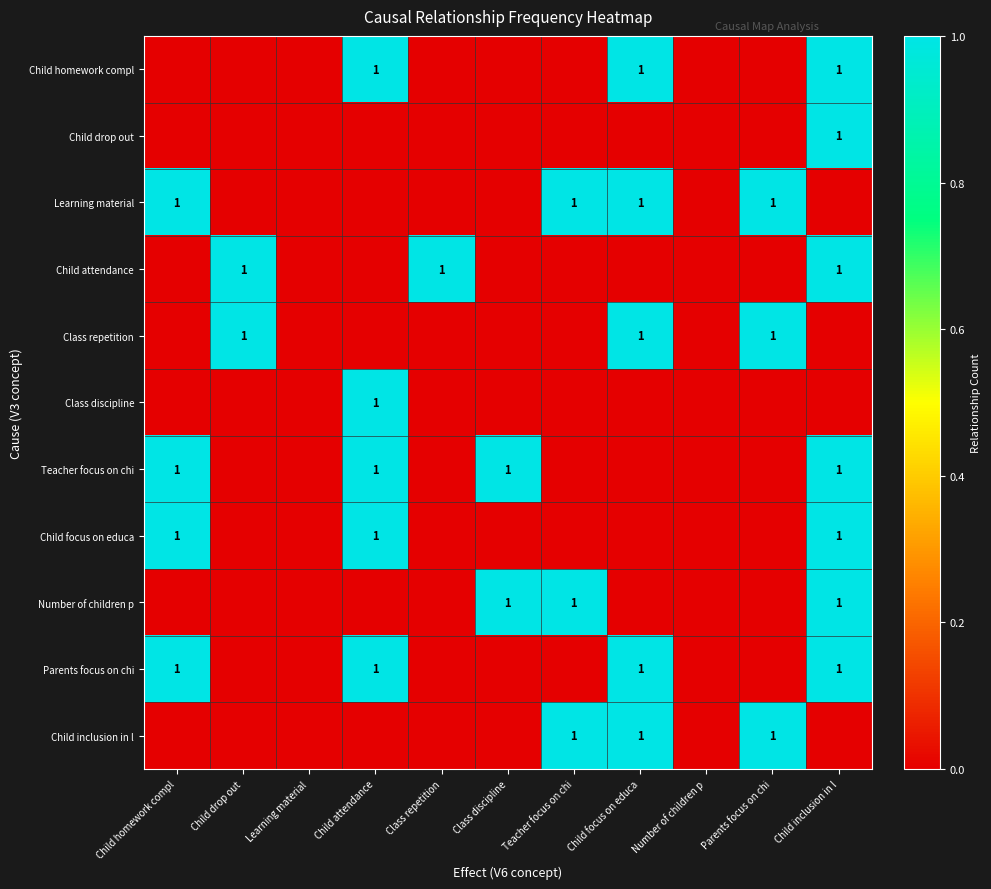

What is the maximum value shown in the chart?

1